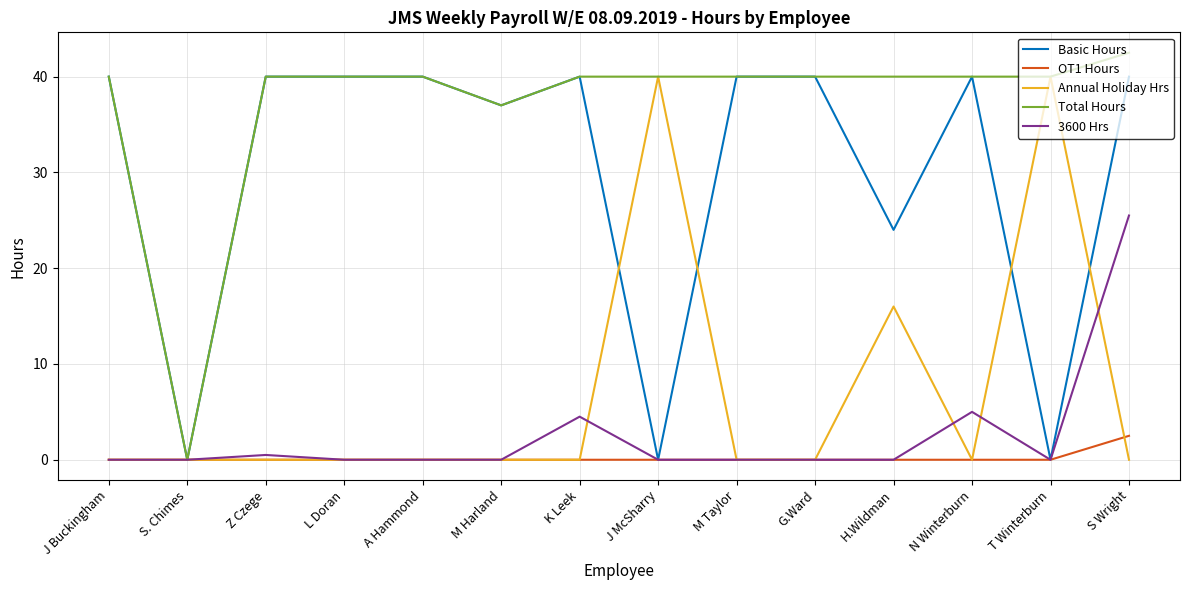

Which category has the highest value across all series?

S Wright